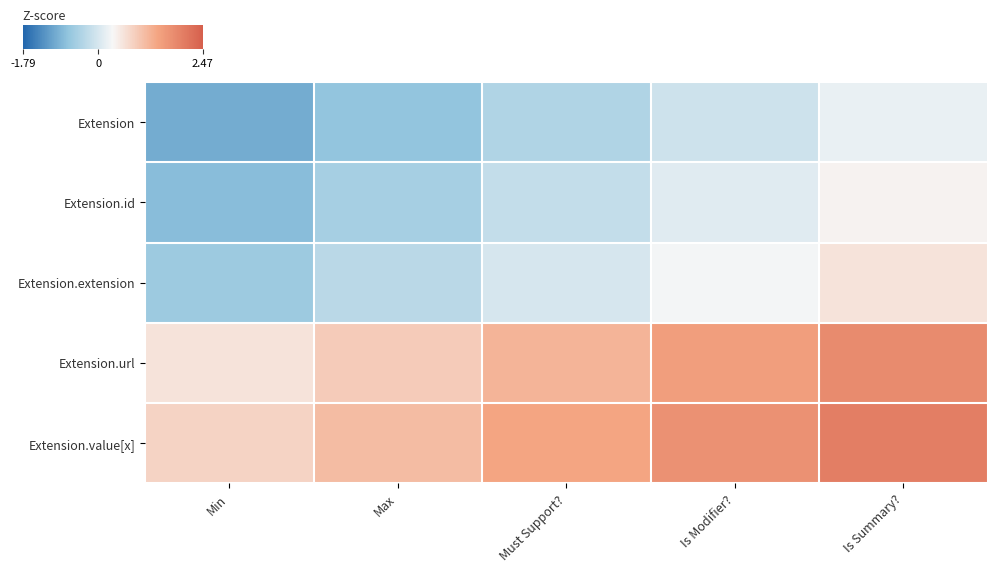

What is the difference between the highest and lowest values at Is Modifier??

1.8